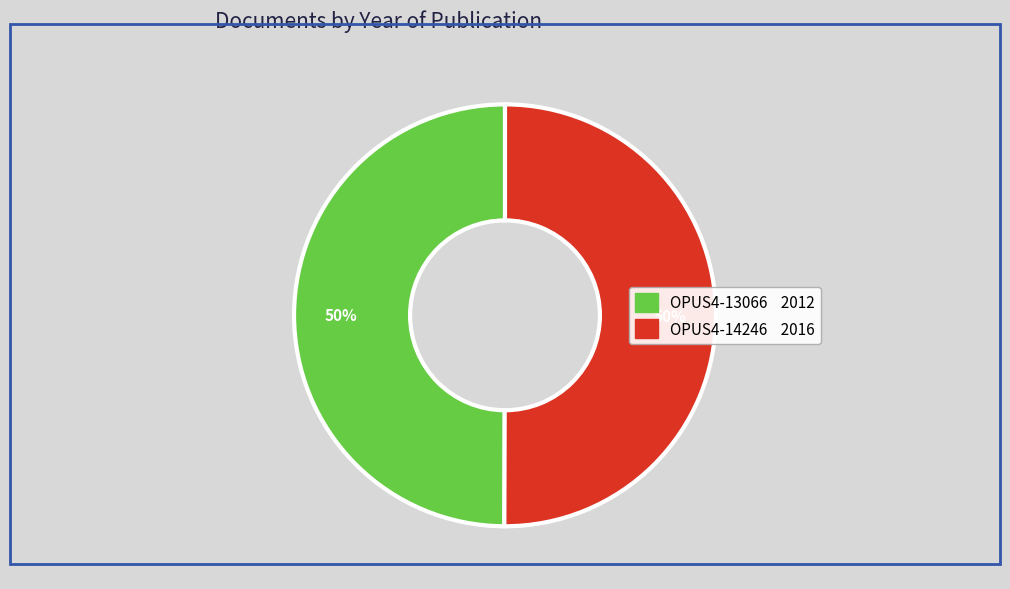

The OPUS4-14246 slice represents 65% of the pie. True or false?

False